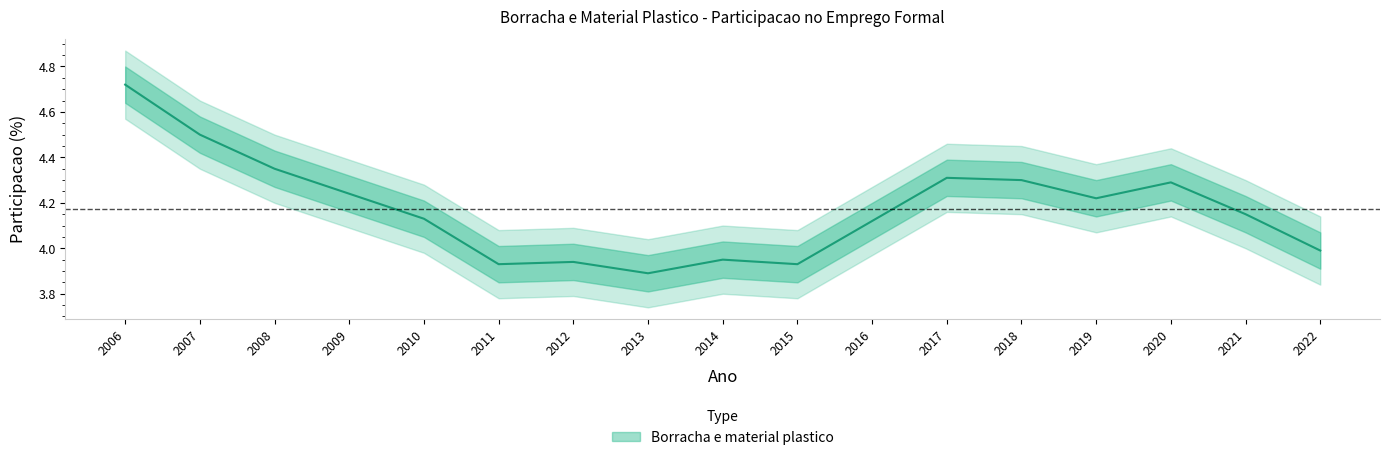

What is the average value?

4.2